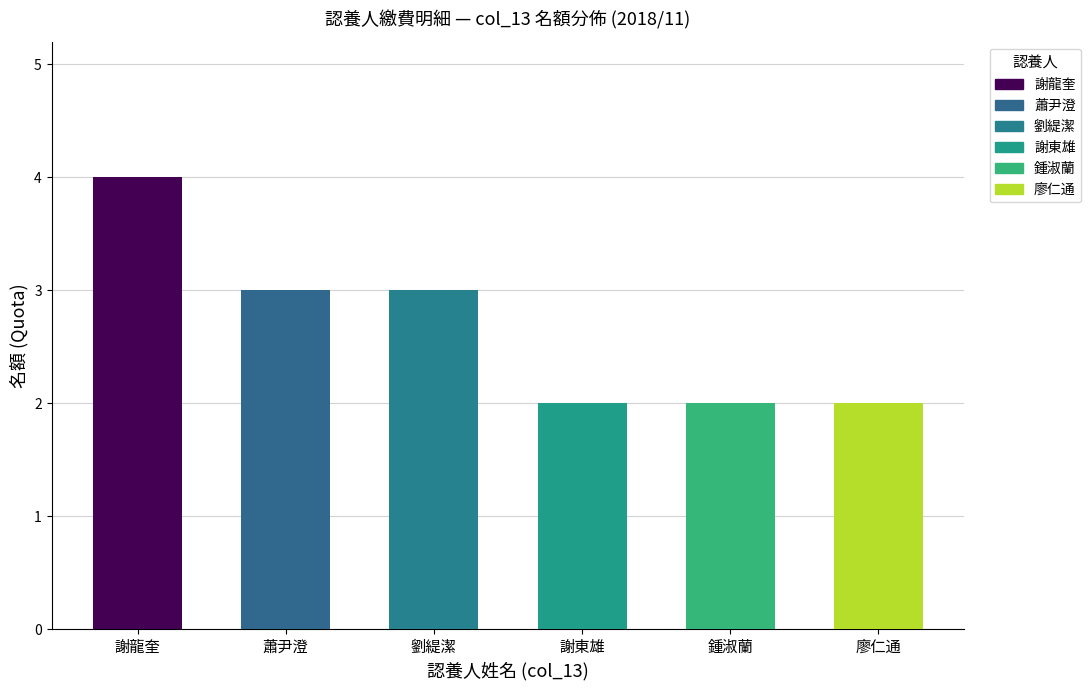

What is the difference between the second highest and minimum values in the col_13_group1 series?

1